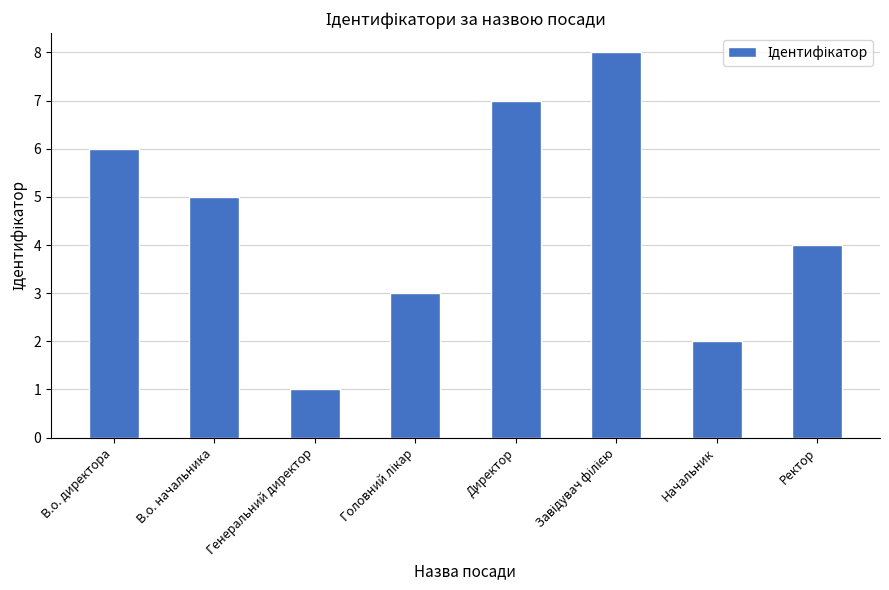

Are the bars horizontal?

No